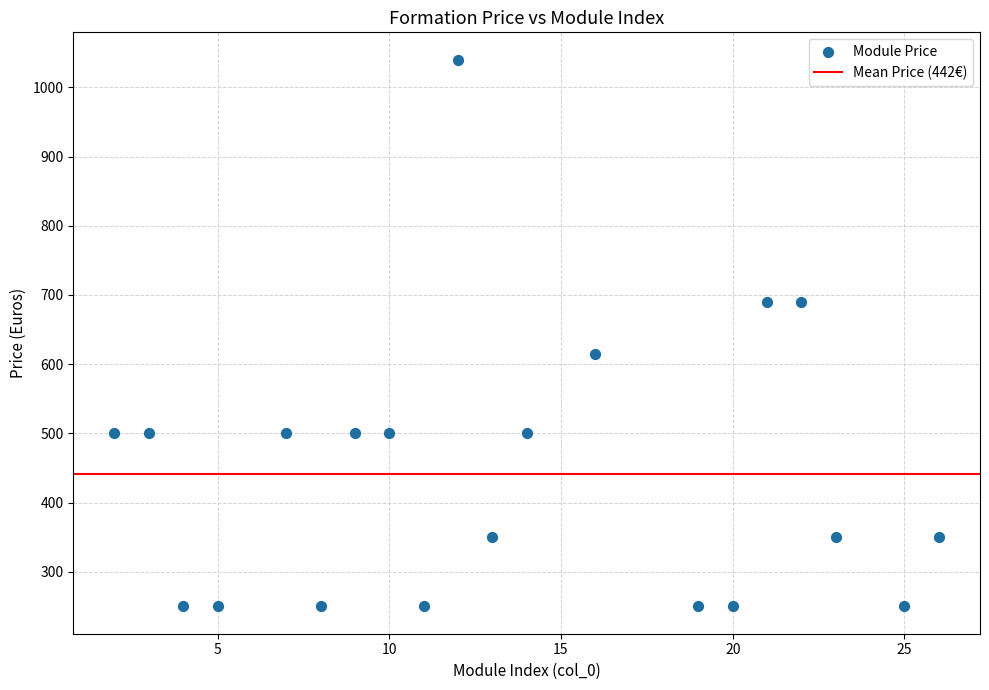

What Y value in the scatter plot is closest to 645?

615